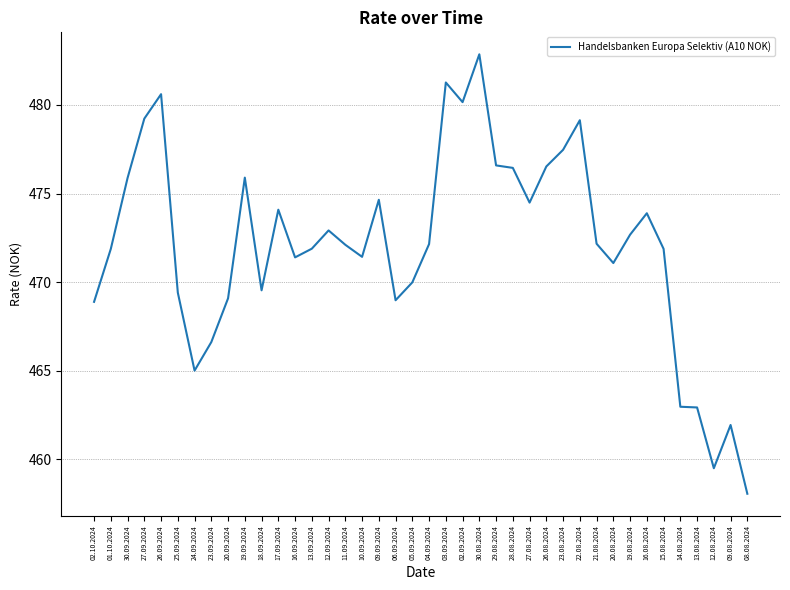

What is the difference between the values at 11.09.2024 and 14.08.2024?

9.1